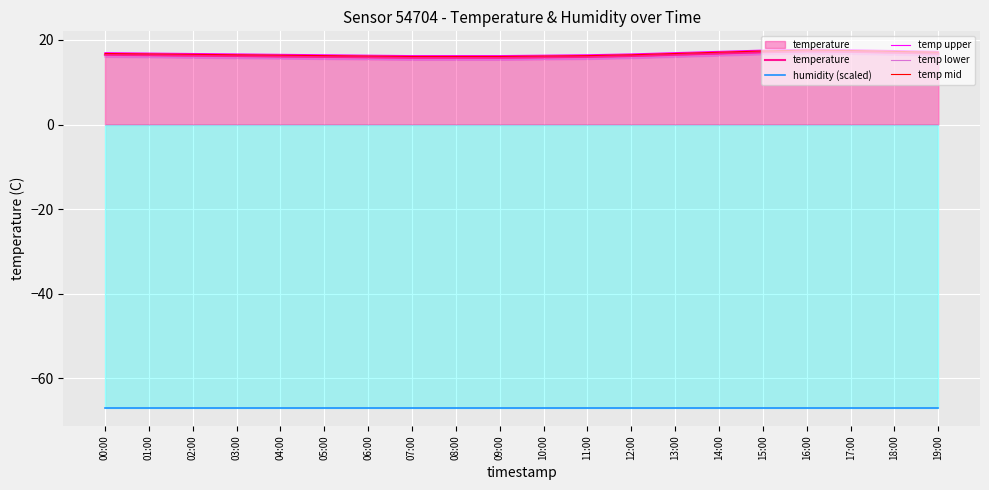

What is the value of the temp upper point at the 2nd from the left?

16.9